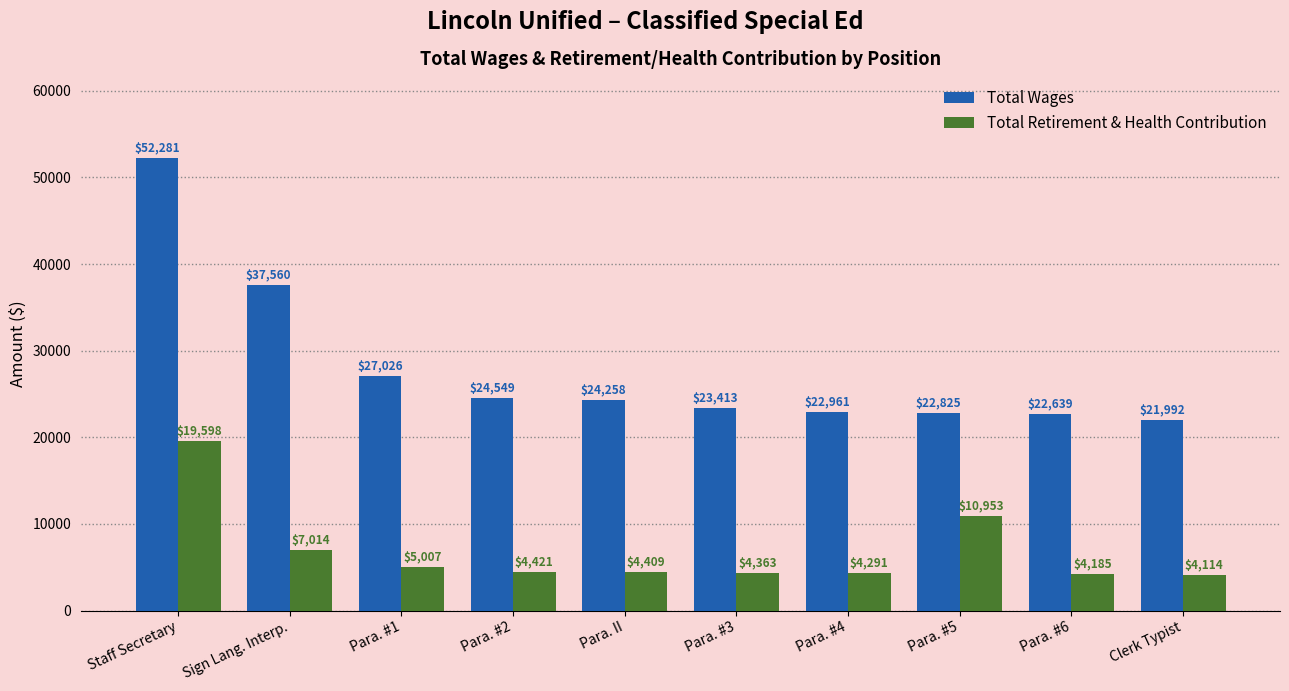

How many bars are there in total?

20